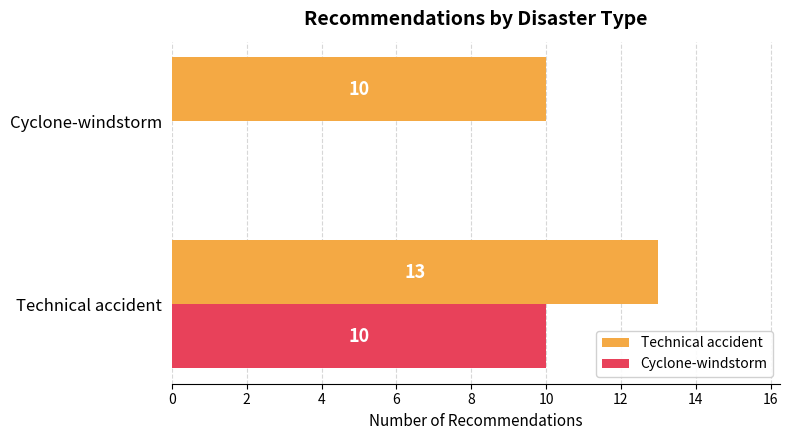

At which category is the sum across all series the highest?

Technical accident